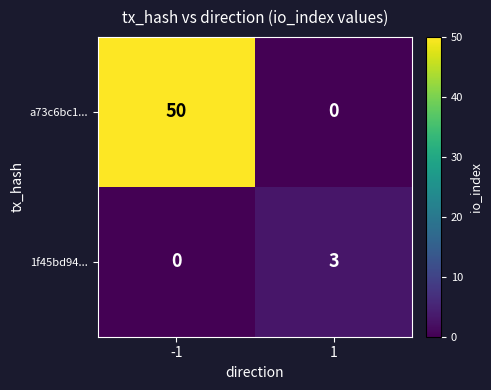

What is the total value across all series at -1?

50